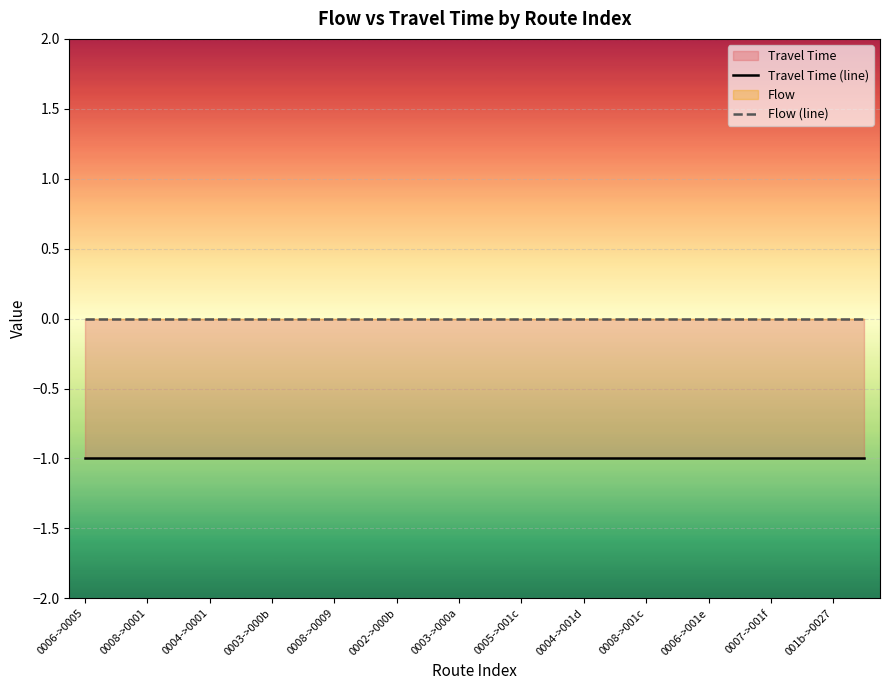

Is the value of Flow (line) at 0003->000a greater than the value of Travel Time (line) at 0005->001c?

Yes